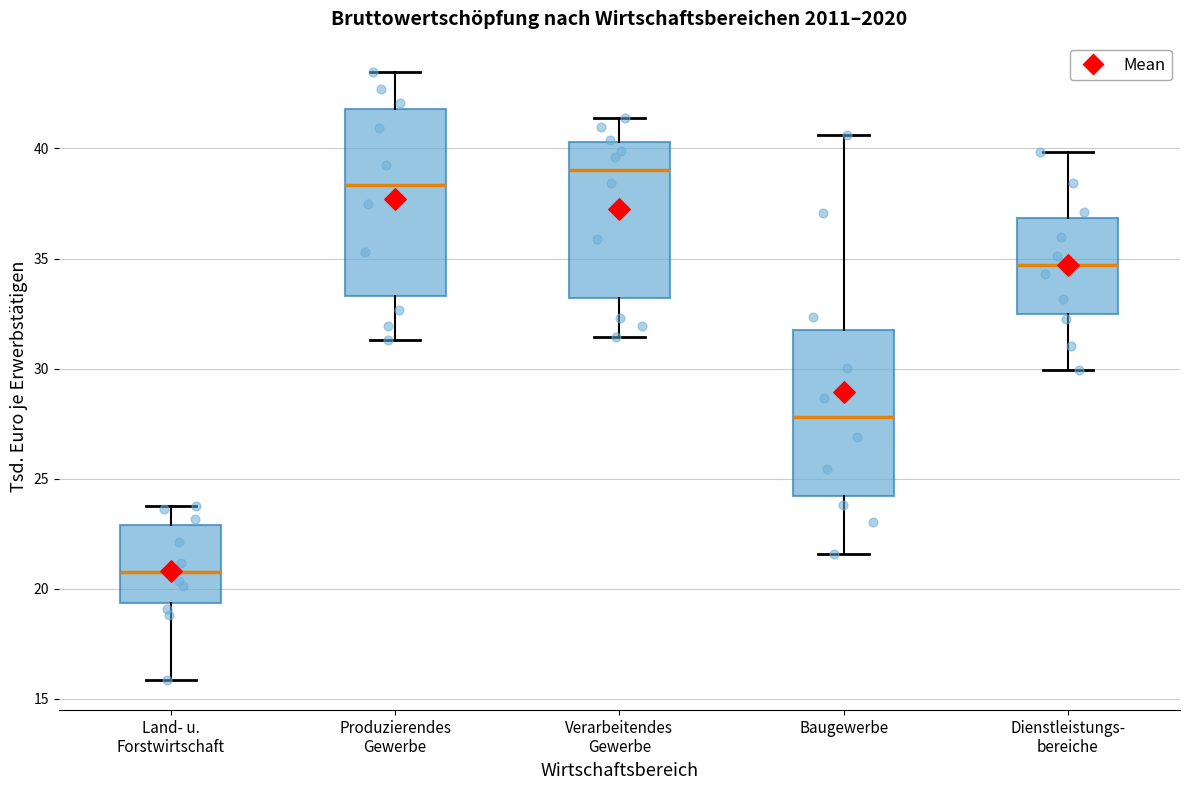

Where does the median line of the box for Produzierendes Gewerbe sit on the y-axis? The values are not printed on the chart, so give them approximately, as read against the axis.

38.5